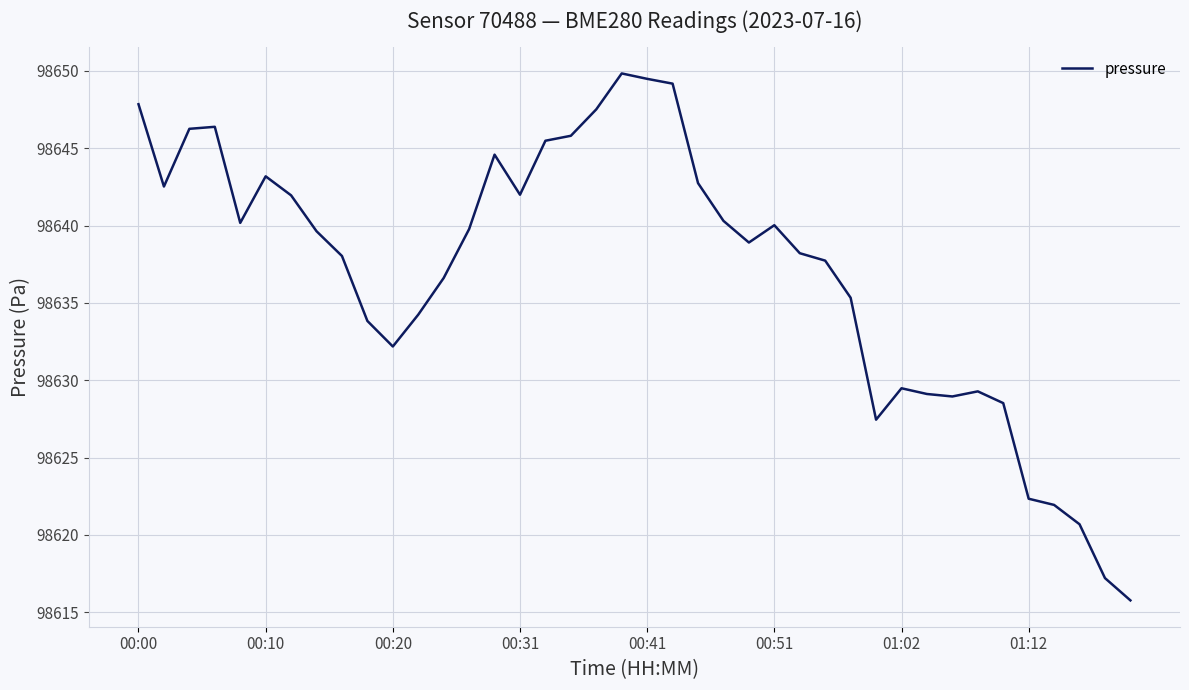

What is the difference between the maximum and minimum values?

34.1